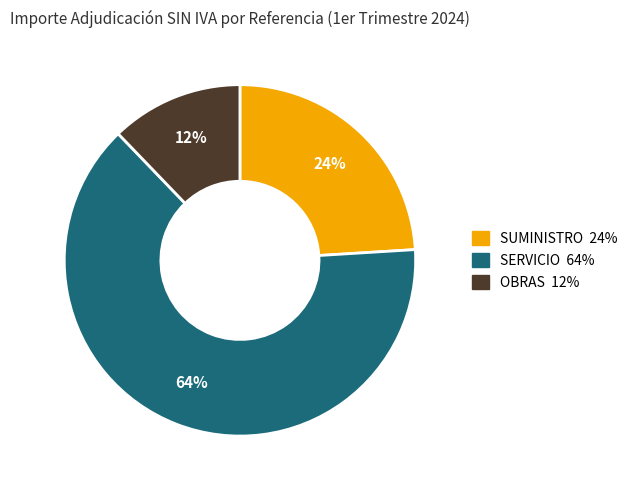

To the nearest percent, what is the difference between the largest and smallest slice percentages?

52%